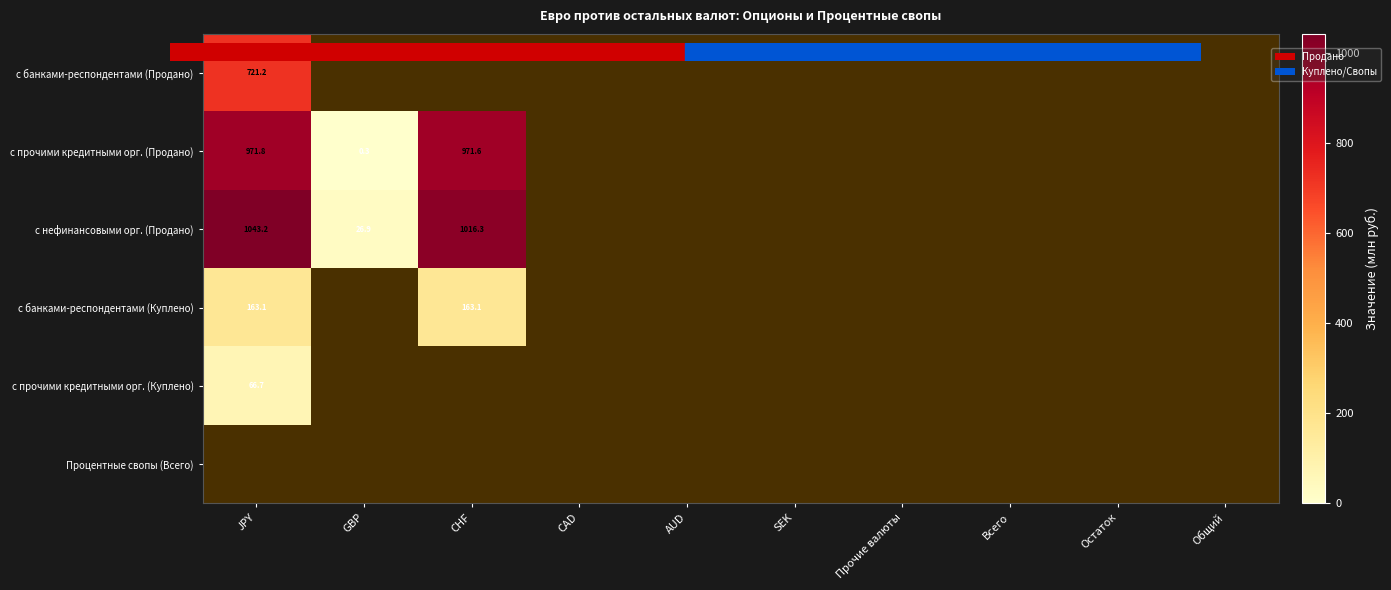

Which category has the highest value in the с нефинансовыми орг. (Продано) series?

JPY